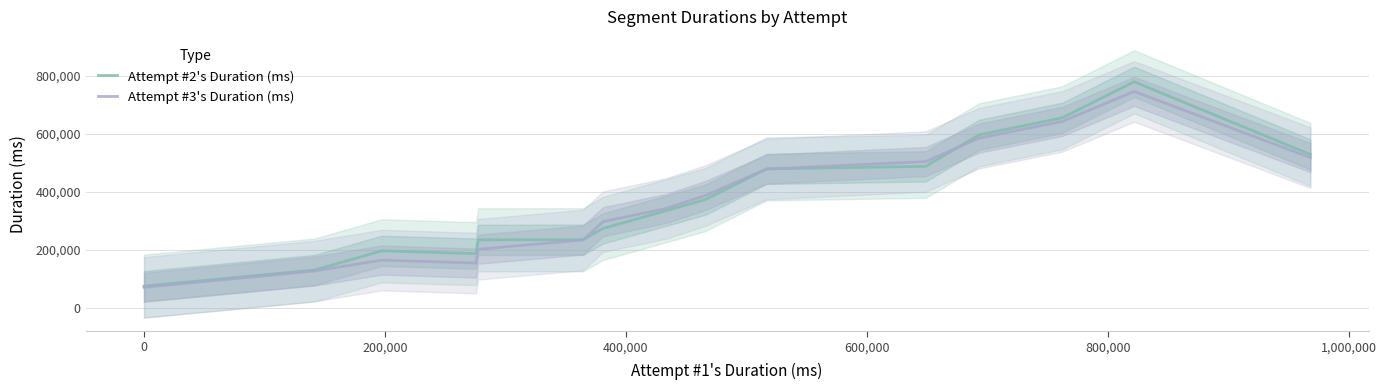

What is the lowest value of the Attempt #2's Duration (ms) series?

73781.3